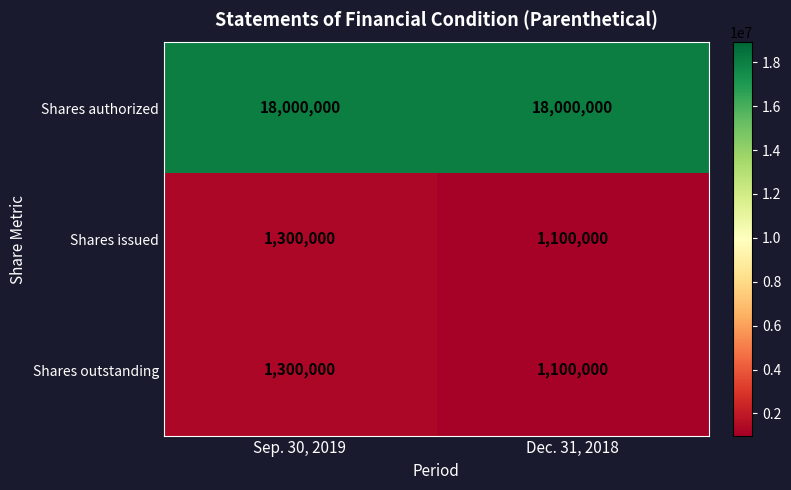

What is the sum of all Shares outstanding values?

2400000